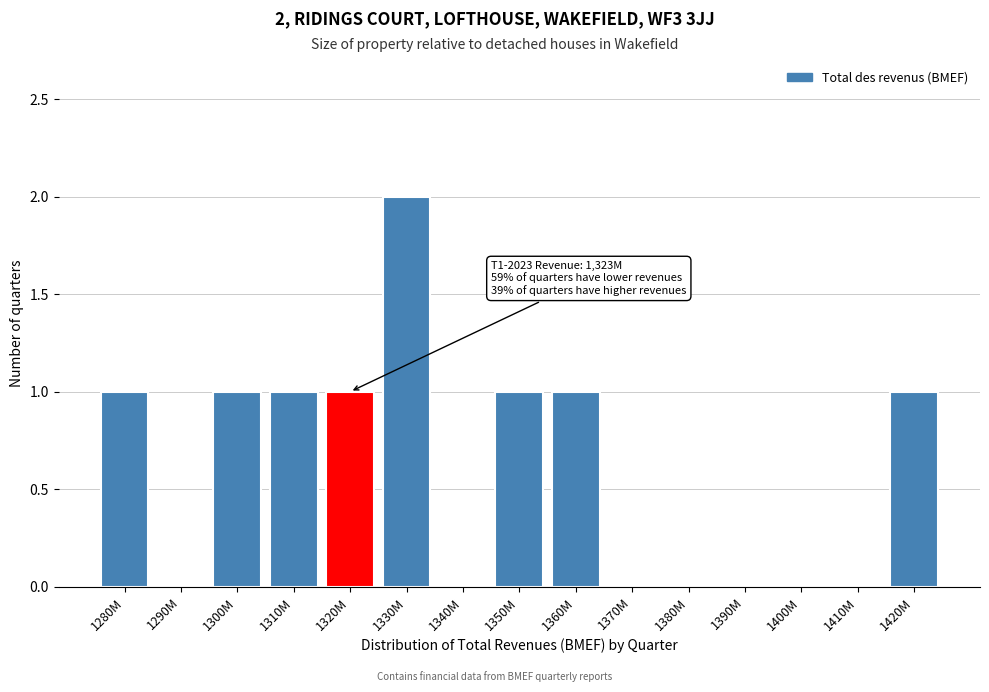

Reading left to right, list all the values displayed in this chart.

1280M=1	1290M=0	1300M=1	1310M=1	1320M=1	1330M=2	1340M=0	1350M=1	1360M=1	1370M=0	1380M=0	1390M=0	1400M=0	1410M=0	1420M=1